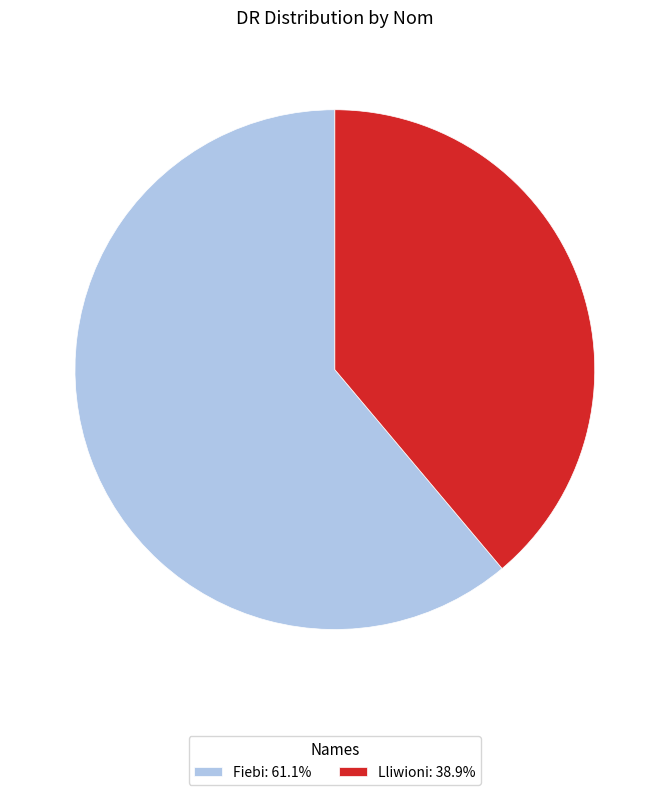

What is the ratio of the value at Lliwioni: 38.9% to the value at Fiebi: 61.1%?

0.6